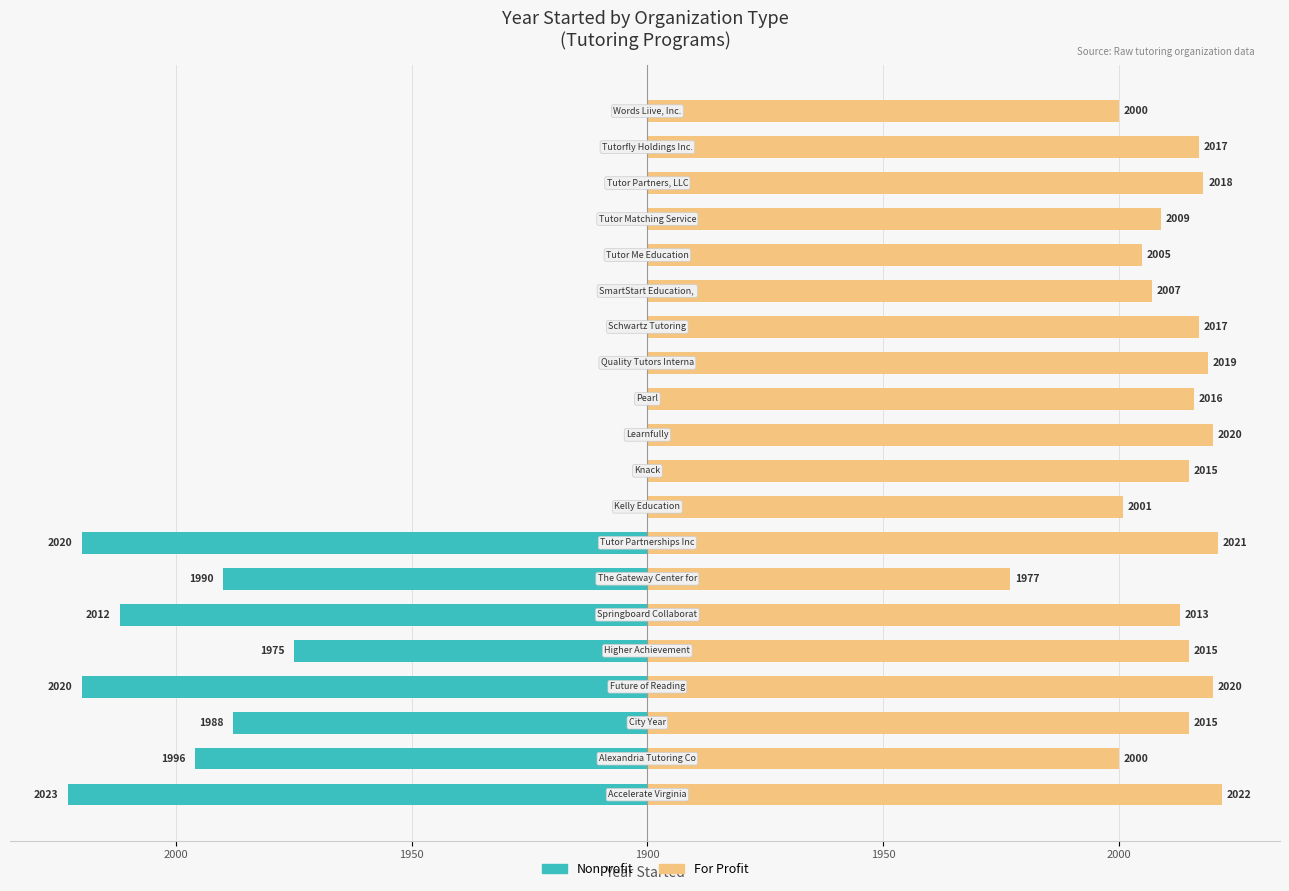

How many groups of bars are there?

20